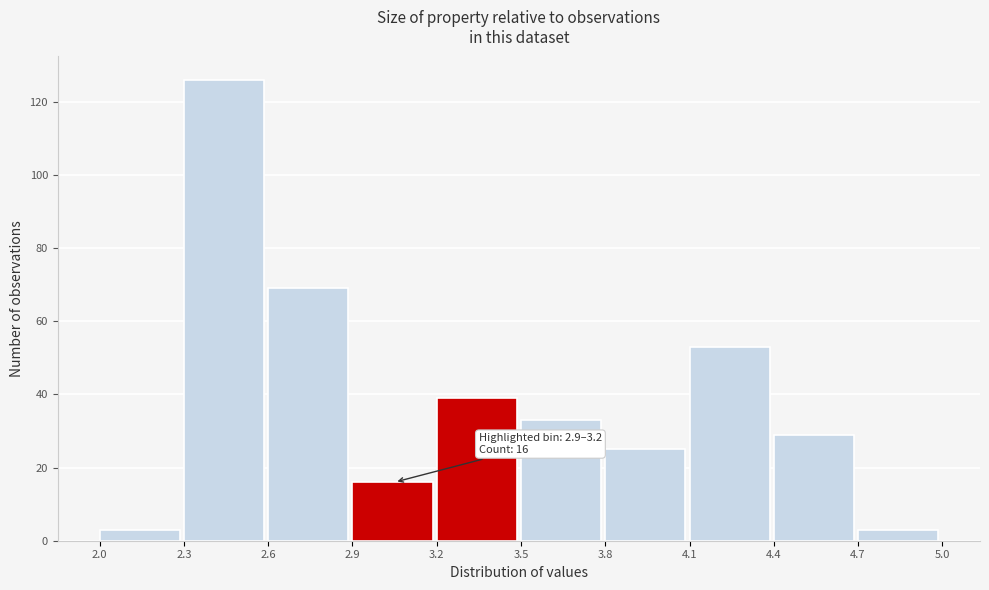

Over which range of the x-axis is the bar tallest?

2.3 to 2.6